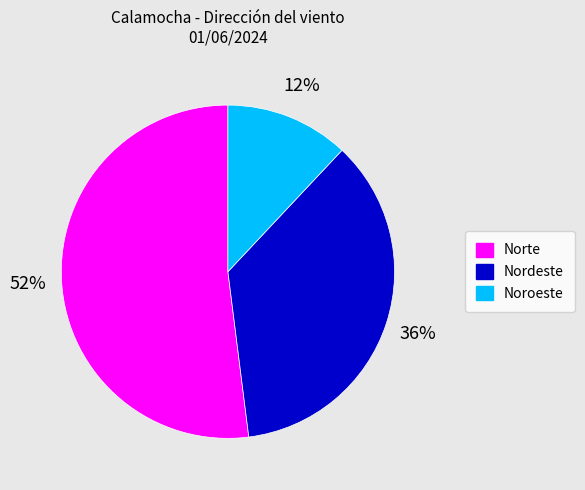

To the nearest percent, what is the difference between the largest and smallest slice percentages?

40%